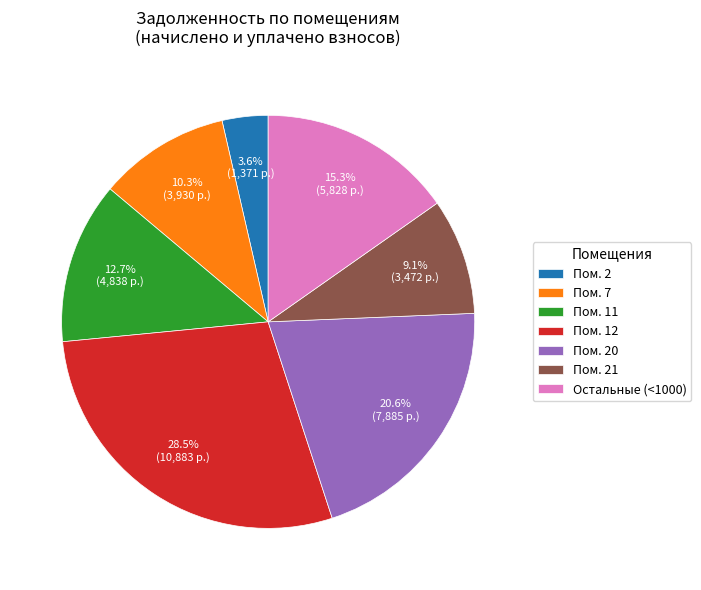

What is the ratio of the value at Пом. 12 to the value at Пом. 7?

2.8